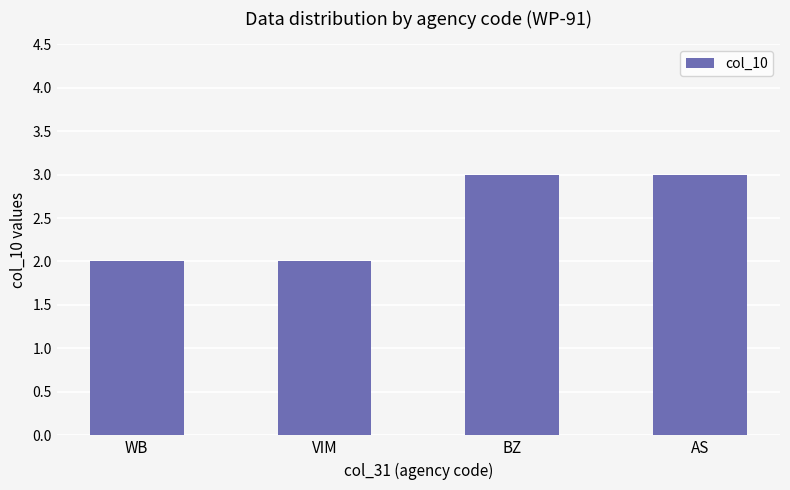

What is the difference between the maximum and minimum values?

1